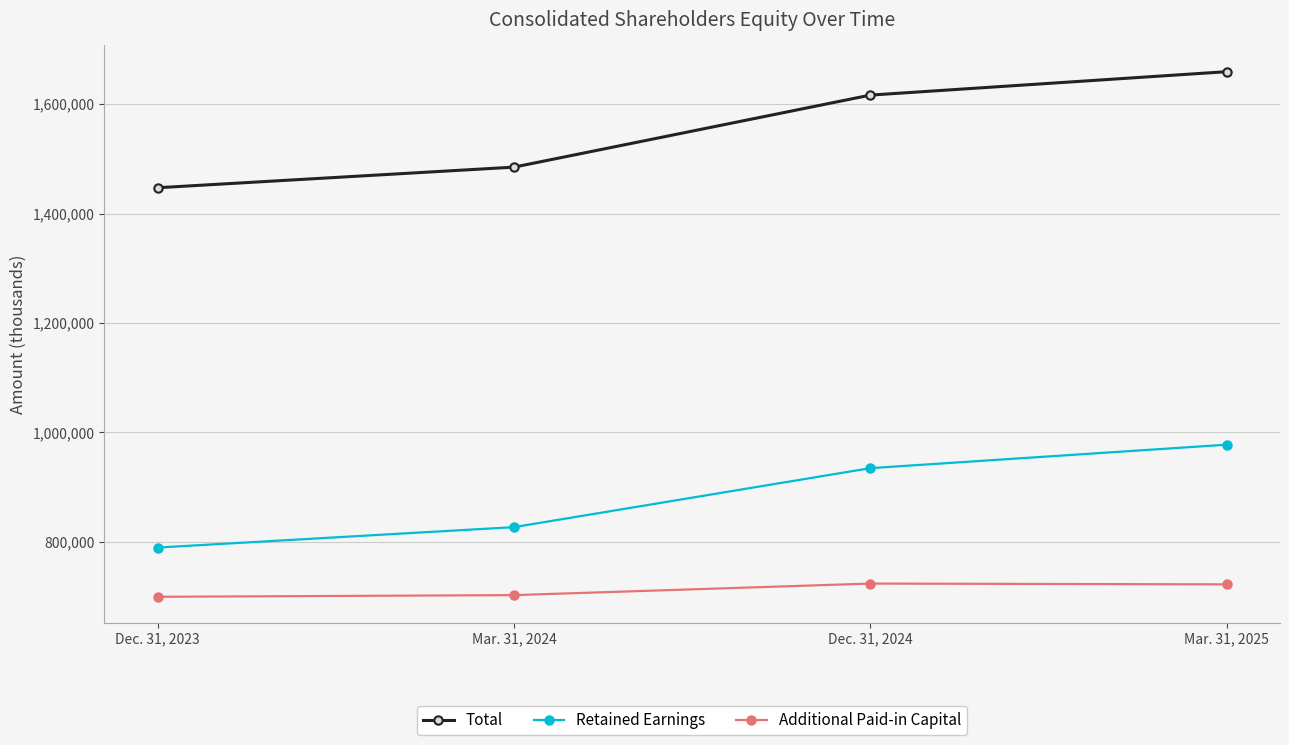

Which series has the largest total across all categories?

Total